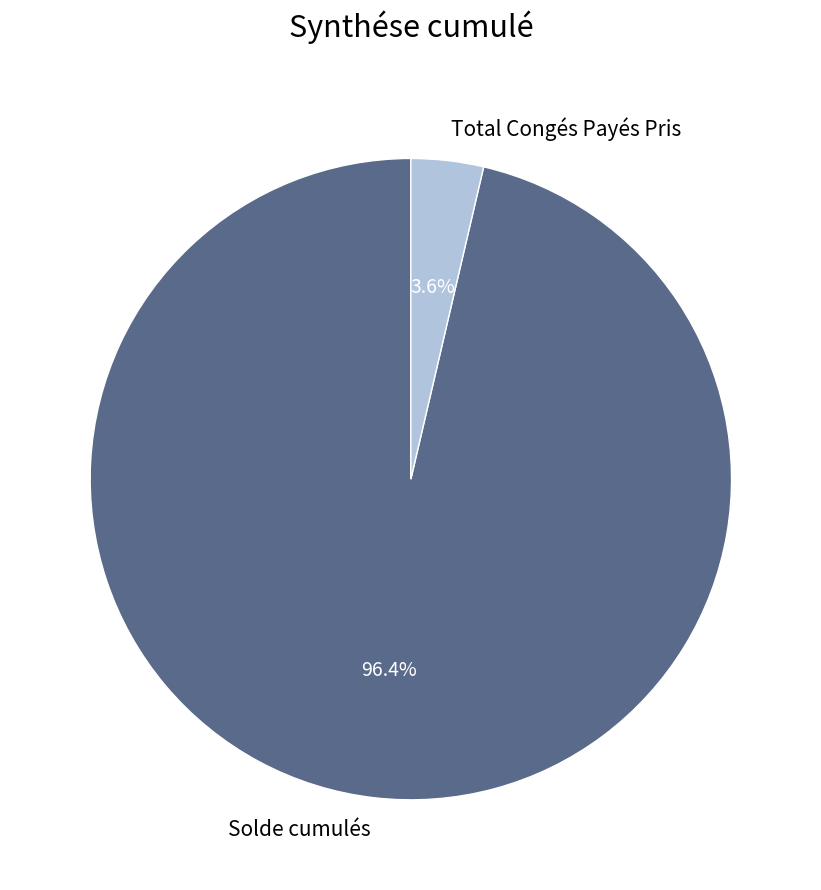

Is it true that Total Congés Payés Pris is 10% of the pie?

False